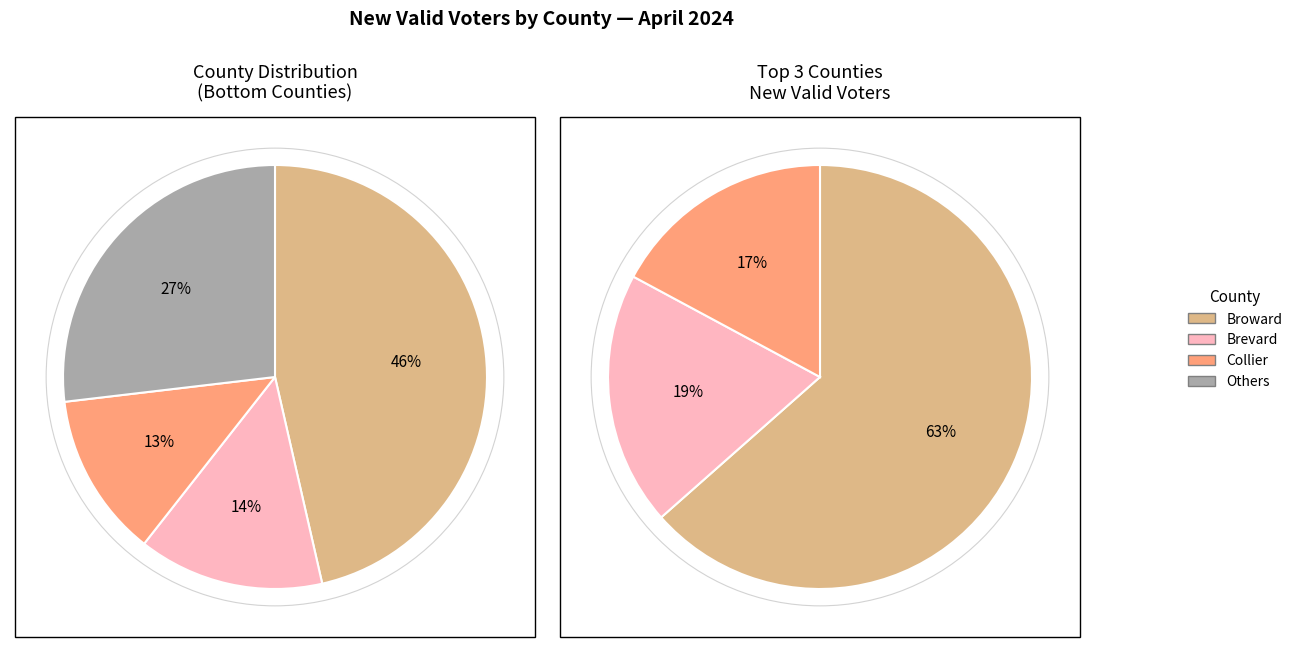

Which slice is the largest?

Broward